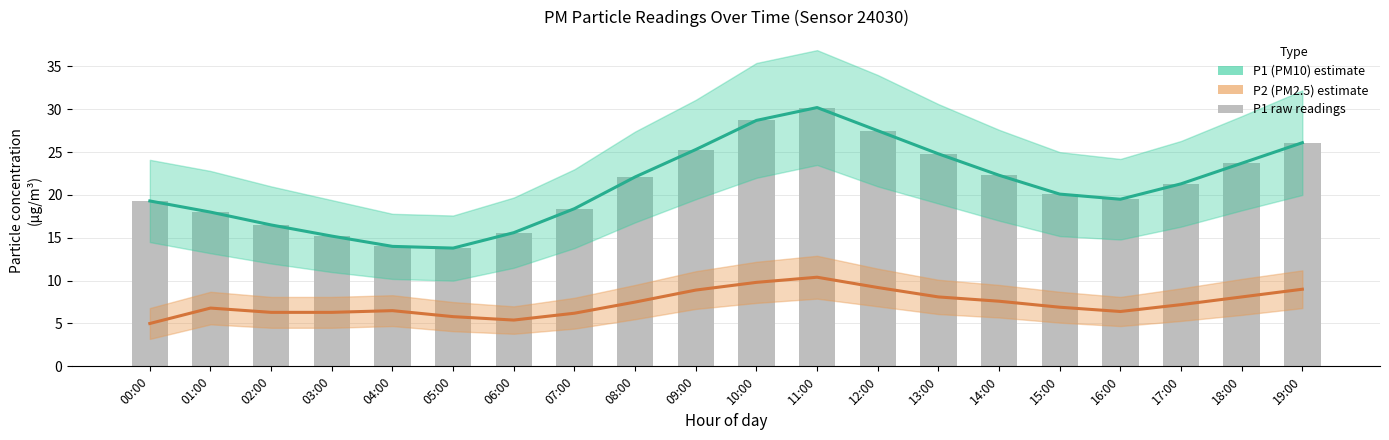

Which series has the widest spread of values?

P1 (PM10) estimate